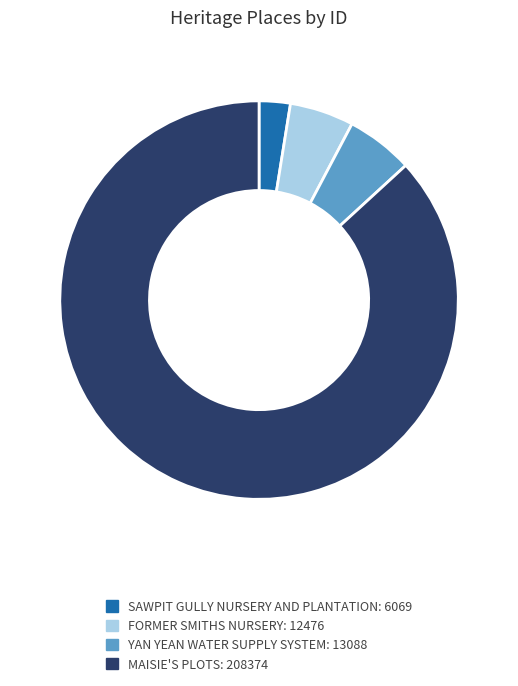

True or false: SAWPIT GULLY NURSERY AND PLANTATION accounts for 12% of the total.

False